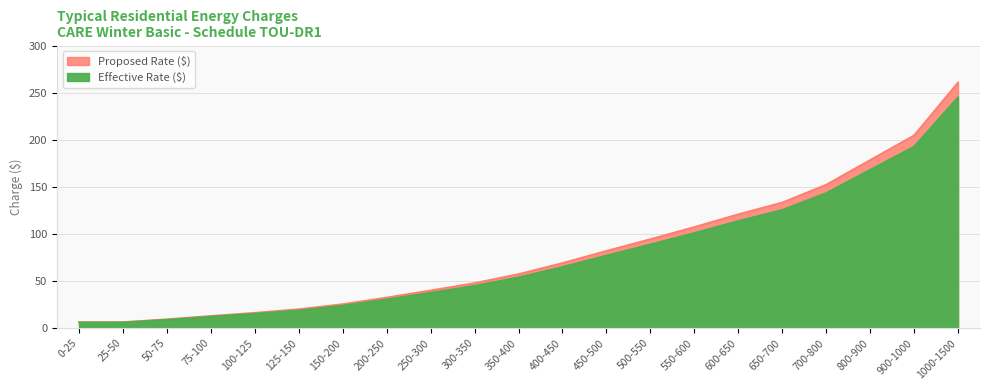

True or false: Effective Rate ($) has more than 2 points higher than both neighbors.

False